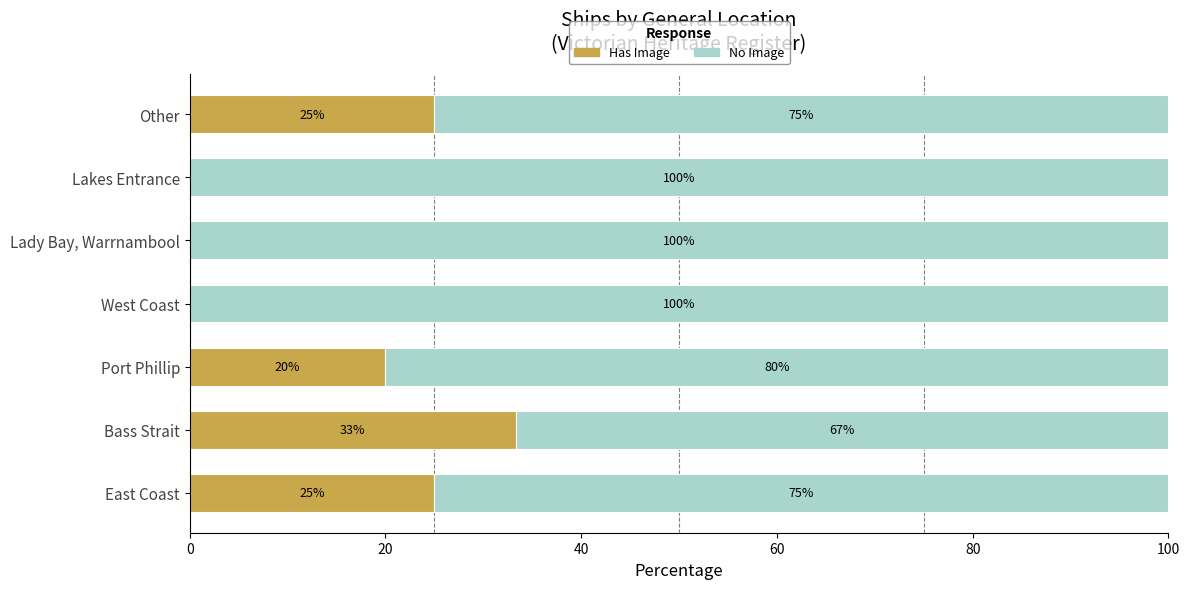

The Has Image series shows 0.0 at Lady Bay, Warrnambool. True or false?

True